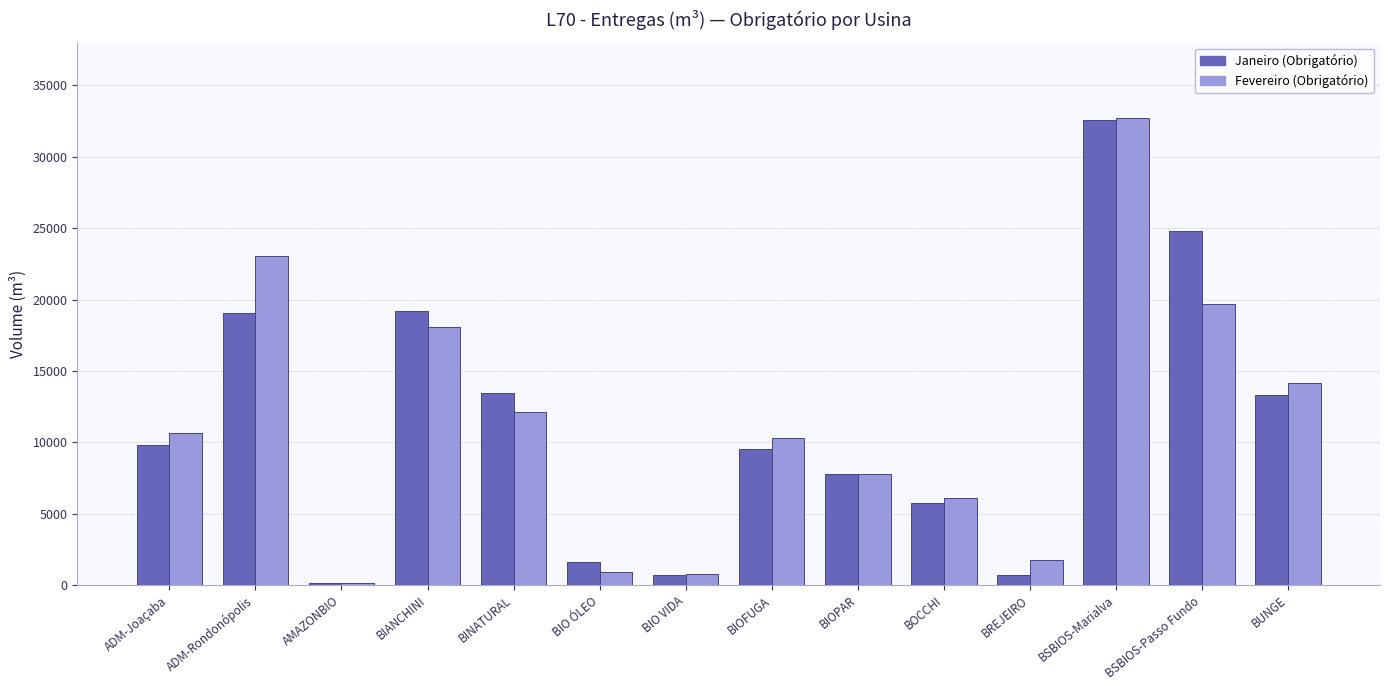

The Janeiro (Obrigatório) series shows 17841.8 at BUNGE. True or false?

False